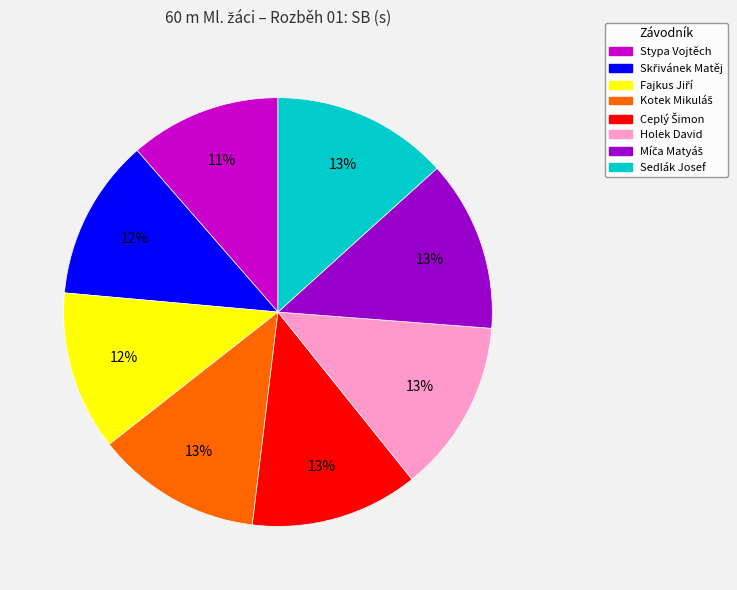

Does Stypa Vojtěch represent more than half of the total?

No